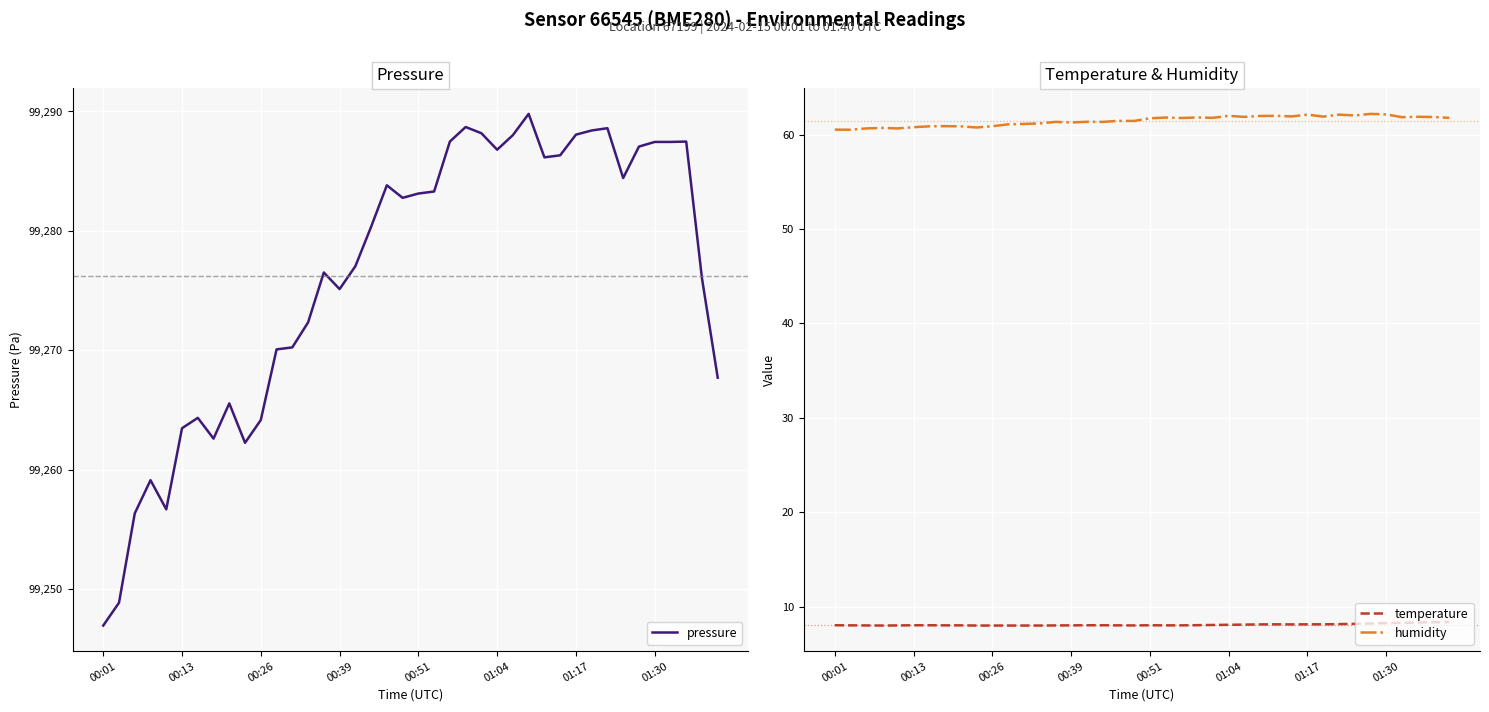

Read the humidity value at 33.

62.0